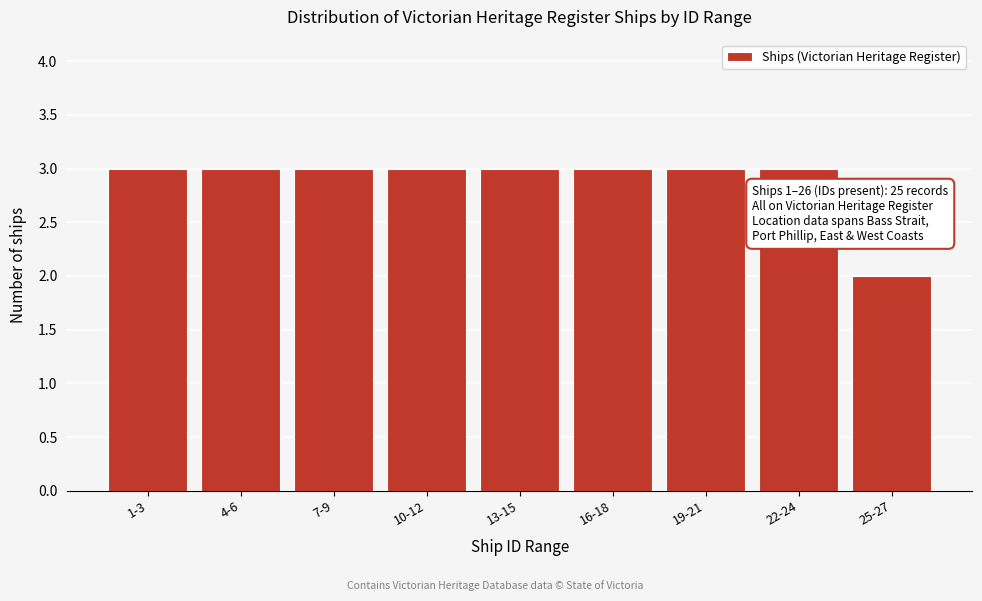

Reading left to right, what are all the values shown in this chart?

3	3	3	3	3	3	3	3	2